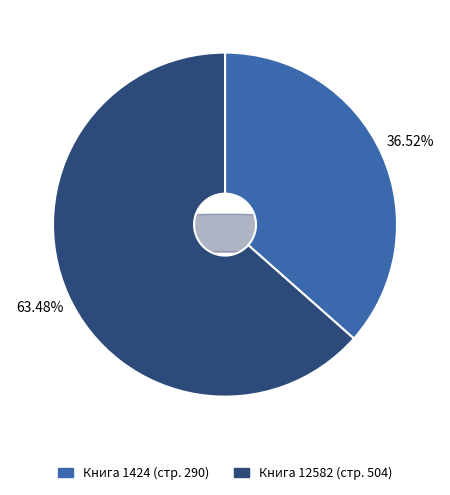

What percentage is the 1424 slice, to the nearest percent?

37%